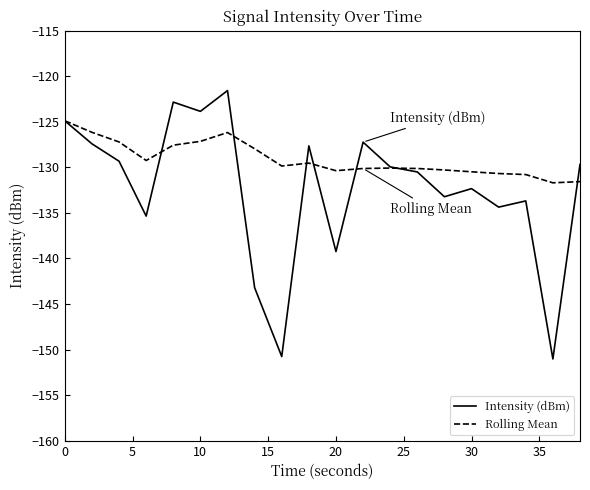

True or false: Intensity (dBm) has more than 2 interior local peaks.

True